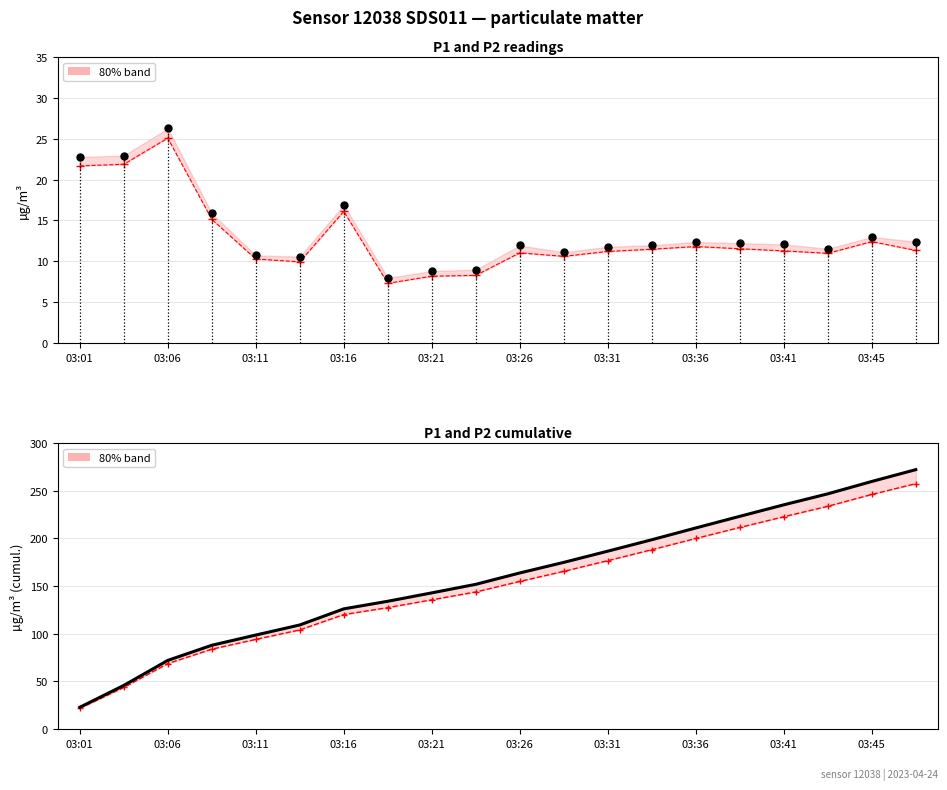

Where does the P1 cumulative series first go above 163?

03:26